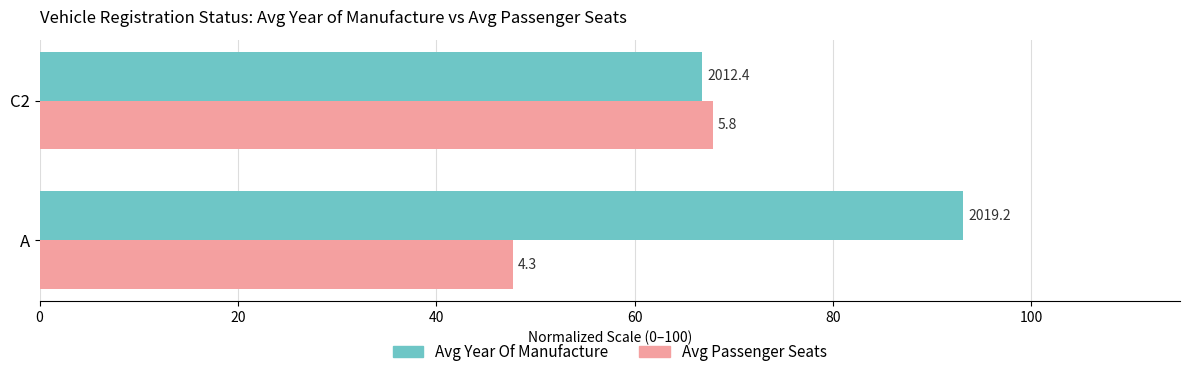

What are all the series names shown in the legend?

Avg Year Of Manufacture, Avg Passenger Seats